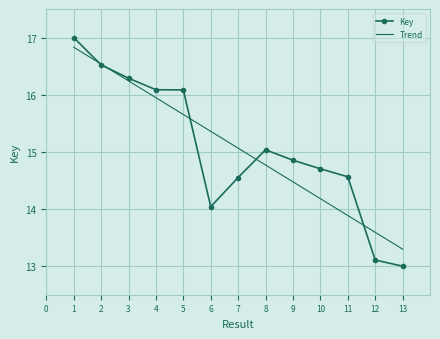

Which label corresponds to the smallest value in the chart?

13